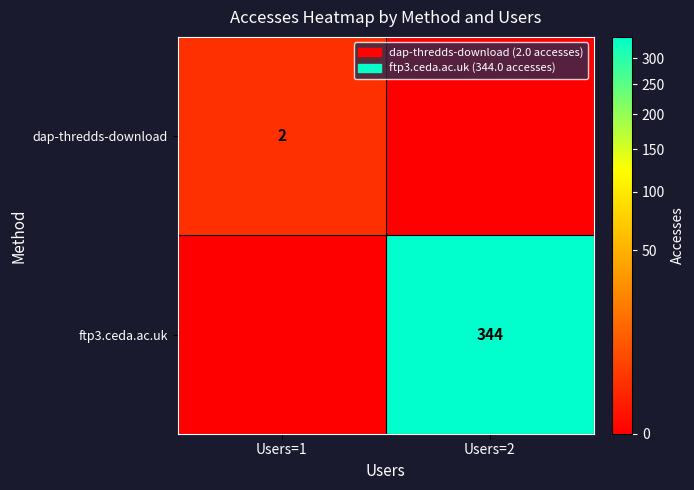

Which label corresponds to the smallest value in the chart?

Users=2